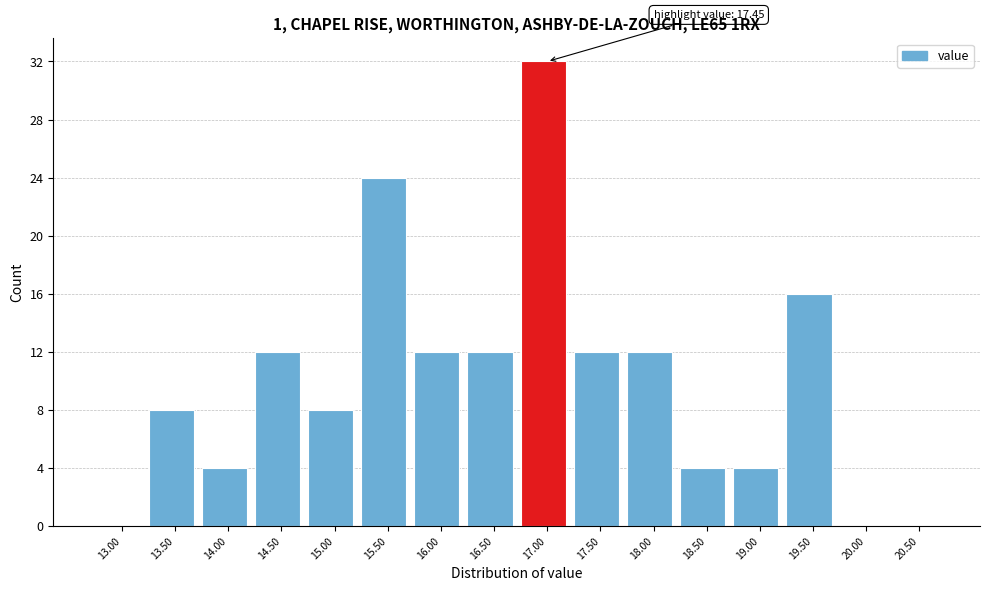

Reading left to right, extract all data points from this chart.

13.00=0	13.50=8	14.00=4	14.50=12	15.00=8	15.50=24	16.00=12	16.50=12	17.00=32	17.50=12	18.00=12	18.50=4	19.00=4	19.50=16	20.00=0	20.50=0